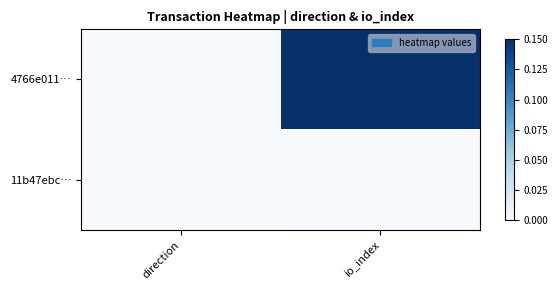

Reading right to left, what are all the values shown in this chart?

4766e011…: io_index=0.1	direction=0.0
11b47ebc…: io_index=0.0	direction=0.0